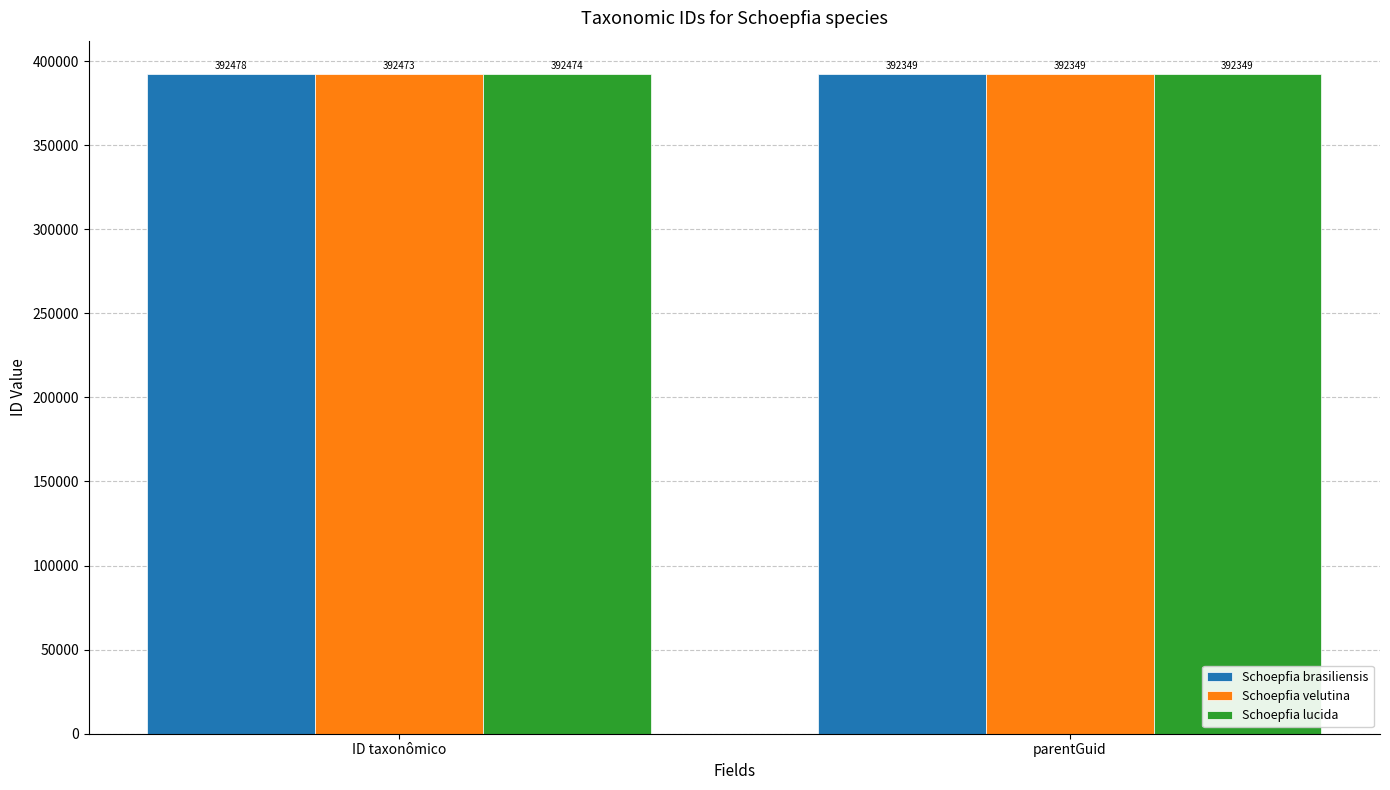

Are the bars grouped side by side (vs. stacked)?

Yes